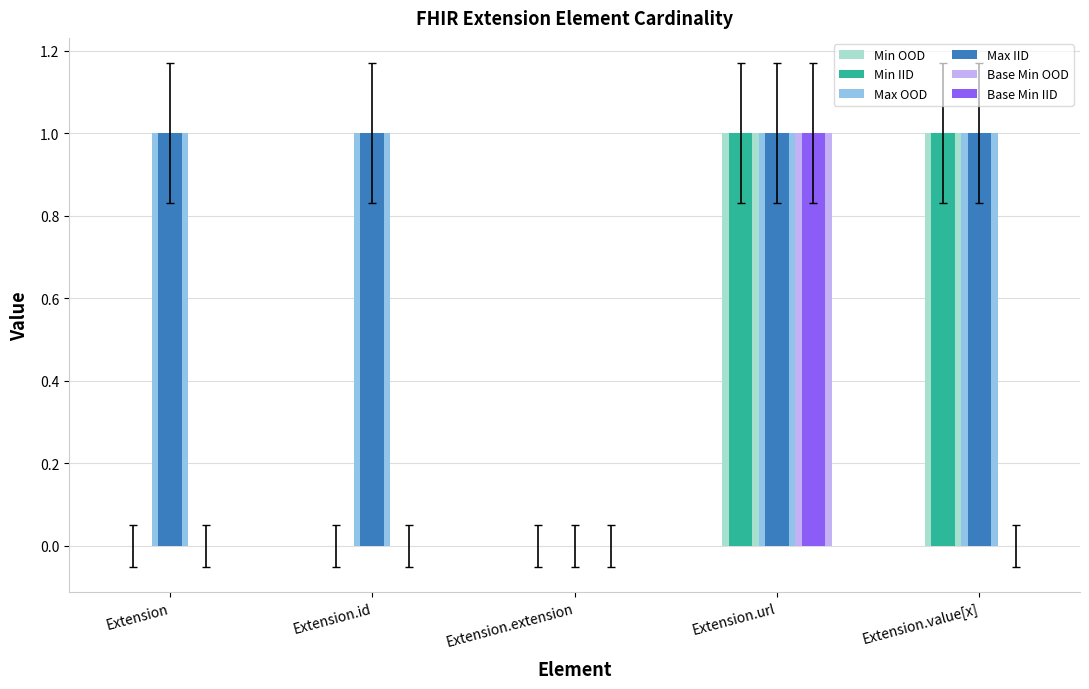

The value of Min OOD at Extension.url is 0. True or false?

False